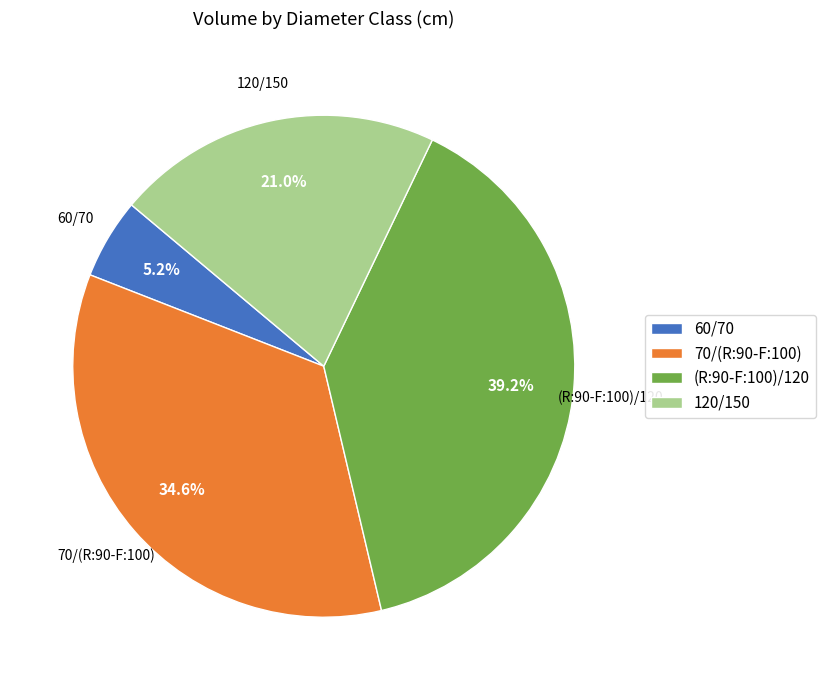

True or false: 70/(R:90-F:100) accounts for 20% of the total.

False